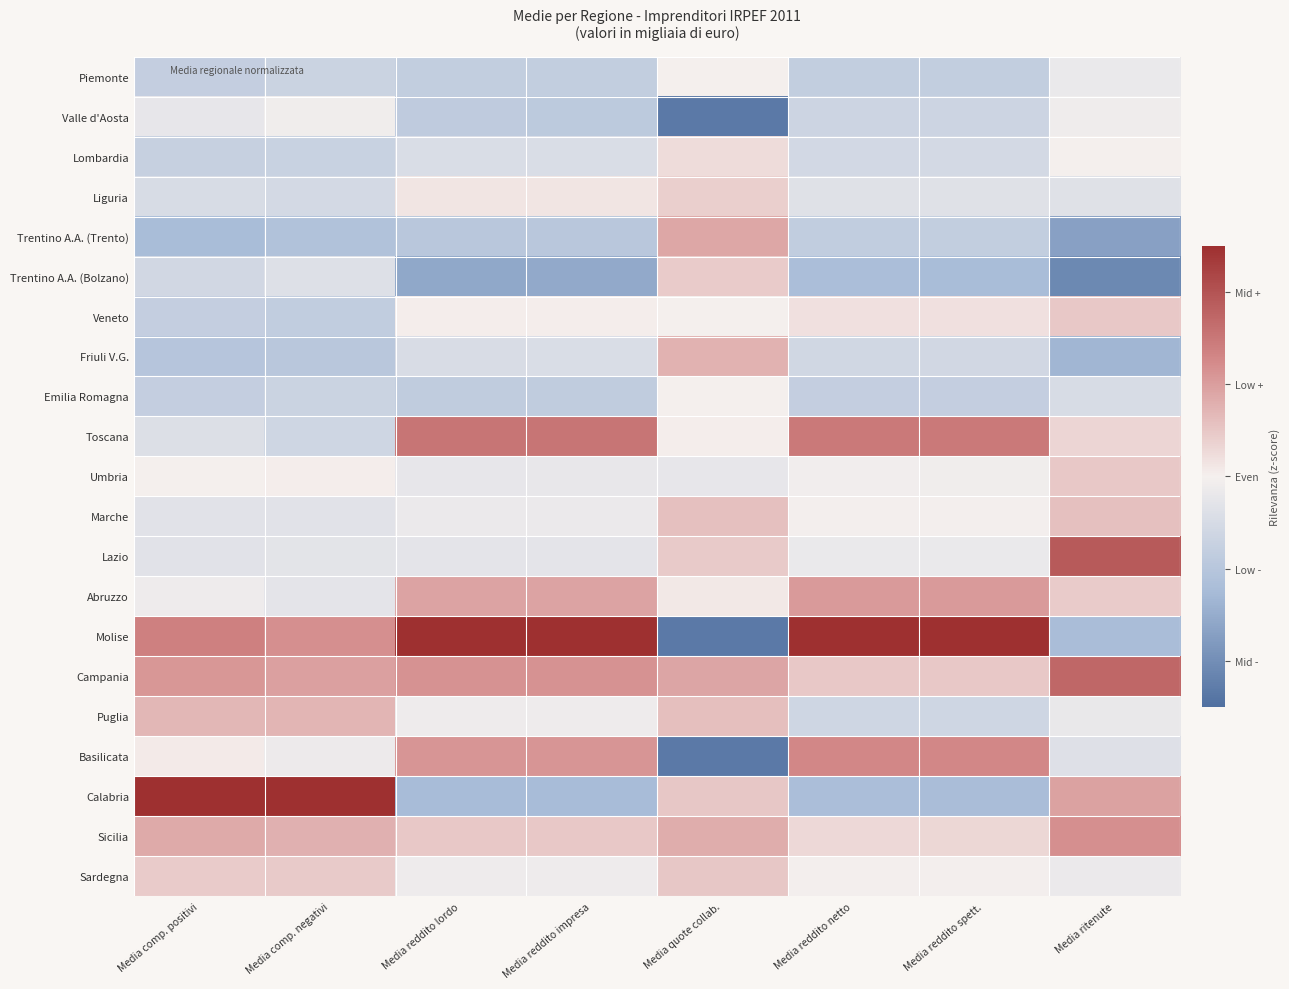

Reading left to right, extract all data points from this chart.

Piemonte: Media comp. positivi=-0.8	Media comp. negativi=-0.7	Media reddito lordo=-0.8	Media reddito impresa=-0.8	Media quote collab.=0.0	Media reddito netto=-0.8	Media reddito spett.=-0.8	Media ritenute=-0.2
Valle d'Aosta: Media comp. positivi=-0.2	Media comp. negativi=-0.1	Media reddito lordo=-0.9	Media reddito impresa=-0.9	Media quote collab.=-2.3	Media reddito netto=-0.6	Media reddito spett.=-0.7	Media ritenute=-0.1
Lombardia: Media comp. positivi=-0.7	Media comp. negativi=-0.7	Media reddito lordo=-0.4	Media reddito impresa=-0.4	Media quote collab.=0.2	Media reddito netto=-0.5	Media reddito spett.=-0.5	Media ritenute=0.0
Liguria: Media comp. positivi=-0.5	Media comp. negativi=-0.5	Media reddito lordo=0.1	Media reddito impresa=0.1	Media quote collab.=0.4	Media reddito netto=-0.3	Media reddito spett.=-0.3	Media ritenute=-0.3
Trentino A.A. (Trento): Media comp. positivi=-1.2	Media comp. negativi=-1.1	Media reddito lordo=-1.0	Media reddito impresa=-1.0	Media quote collab.=0.9	Media reddito netto=-0.8	Media reddito spett.=-0.8	Media ritenute=-1.7
Trentino A.A. (Bolzano): Media comp. positivi=-0.6	Media comp. negativi=-0.4	Media reddito lordo=-1.6	Media reddito impresa=-1.6	Media quote collab.=0.4	Media reddito netto=-1.2	Media reddito spett.=-1.2	Media ritenute=-2.1
Veneto: Media comp. positivi=-0.8	Media comp. negativi=-0.8	Media reddito lordo=0.0	Media reddito impresa=0.0	Media quote collab.=0.0	Media reddito netto=0.2	Media reddito spett.=0.2	Media ritenute=0.5
Friuli V.G.: Media comp. positivi=-1.0	Media comp. negativi=-1.0	Media reddito lordo=-0.5	Media reddito impresa=-0.4	Media quote collab.=0.8	Media reddito netto=-0.6	Media reddito spett.=-0.6	Media ritenute=-1.3
Emilia Romagna: Media comp. positivi=-0.8	Media comp. negativi=-0.7	Media reddito lordo=-0.9	Media reddito impresa=-0.9	Media quote collab.=0.0	Media reddito netto=-0.8	Media reddito spett.=-0.8	Media ritenute=-0.5
Toscana: Media comp. positivi=-0.4	Media comp. negativi=-0.6	Media reddito lordo=1.5	Media reddito impresa=1.5	Media quote collab.=0.0	Media reddito netto=1.5	Media reddito spett.=1.5	Media ritenute=0.3
Umbria: Media comp. positivi=0.0	Media comp. negativi=0.0	Media reddito lordo=-0.2	Media reddito impresa=-0.2	Media quote collab.=-0.2	Media reddito netto=-0.0	Media reddito spett.=-0.1	Media ritenute=0.5
Marche: Media comp. positivi=-0.3	Media comp. negativi=-0.3	Media reddito lordo=-0.1	Media reddito impresa=-0.1	Media quote collab.=0.6	Media reddito netto=-0.0	Media reddito spett.=-0.0	Media ritenute=0.6
Lazio: Media comp. positivi=-0.3	Media comp. negativi=-0.3	Media reddito lordo=-0.3	Media reddito impresa=-0.3	Media quote collab.=0.5	Media reddito netto=-0.2	Media reddito spett.=-0.2	Media ritenute=1.9
Abruzzo: Media comp. positivi=-0.1	Media comp. negativi=-0.3	Media reddito lordo=0.9	Media reddito impresa=0.9	Media quote collab.=0.1	Media reddito netto=1.0	Media reddito spett.=1.0	Media ritenute=0.4
Molise: Media comp. positivi=1.4	Media comp. negativi=1.2	Media reddito lordo=2.7	Media reddito impresa=2.7	Media quote collab.=-2.3	Media reddito netto=3.1	Media reddito spett.=3.1	Media ritenute=-1.2
Campania: Media comp. positivi=1.1	Media comp. negativi=1.0	Media reddito lordo=1.1	Media reddito impresa=1.1	Media quote collab.=0.9	Media reddito netto=0.5	Media reddito spett.=0.5	Media ritenute=1.7
Puglia: Media comp. positivi=0.7	Media comp. negativi=0.7	Media reddito lordo=-0.1	Media reddito impresa=-0.1	Media quote collab.=0.6	Media reddito netto=-0.6	Media reddito spett.=-0.6	Media ritenute=-0.2
Basilicata: Media comp. positivi=0.1	Media comp. negativi=-0.1	Media reddito lordo=1.1	Media reddito impresa=1.1	Media quote collab.=-2.3	Media reddito netto=1.3	Media reddito spett.=1.3	Media ritenute=-0.4
Calabria: Media comp. positivi=3.3	Media comp. negativi=3.5	Media reddito lordo=-1.2	Media reddito impresa=-1.2	Media quote collab.=0.5	Media reddito netto=-1.2	Media reddito spett.=-1.2	Media ritenute=0.9
Sicilia: Media comp. positivi=0.8	Media comp. negativi=0.8	Media reddito lordo=0.5	Media reddito impresa=0.5	Media quote collab.=0.8	Media reddito netto=0.3	Media reddito spett.=0.3	Media ritenute=1.2
Sardegna: Media comp. positivi=0.4	Media comp. negativi=0.5	Media reddito lordo=-0.1	Media reddito impresa=-0.1	Media quote collab.=0.5	Media reddito netto=-0.0	Media reddito spett.=-0.0	Media ritenute=-0.1